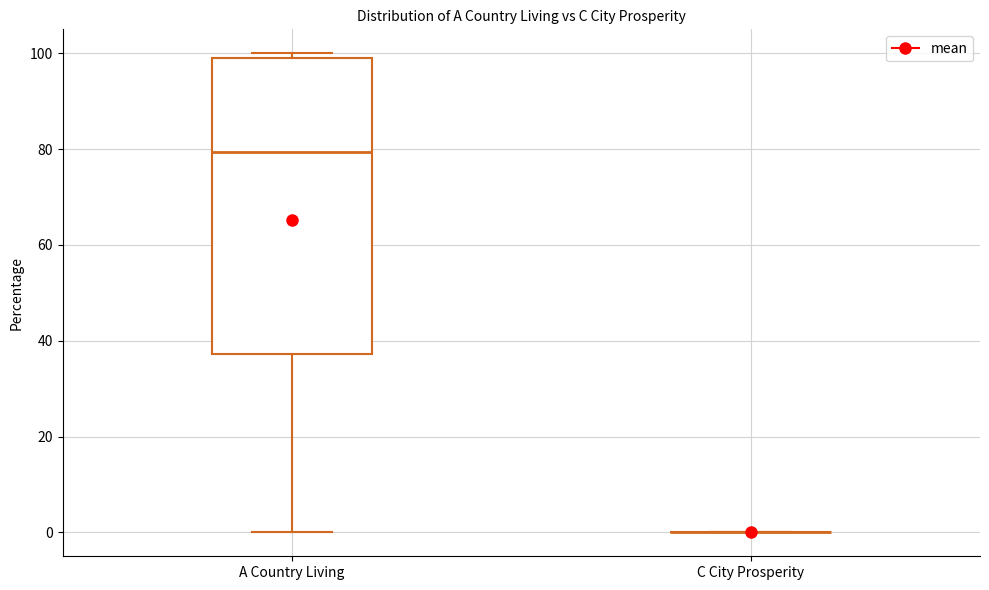

Which box is the tallest, from its lower edge to its upper edge?

A Country Living